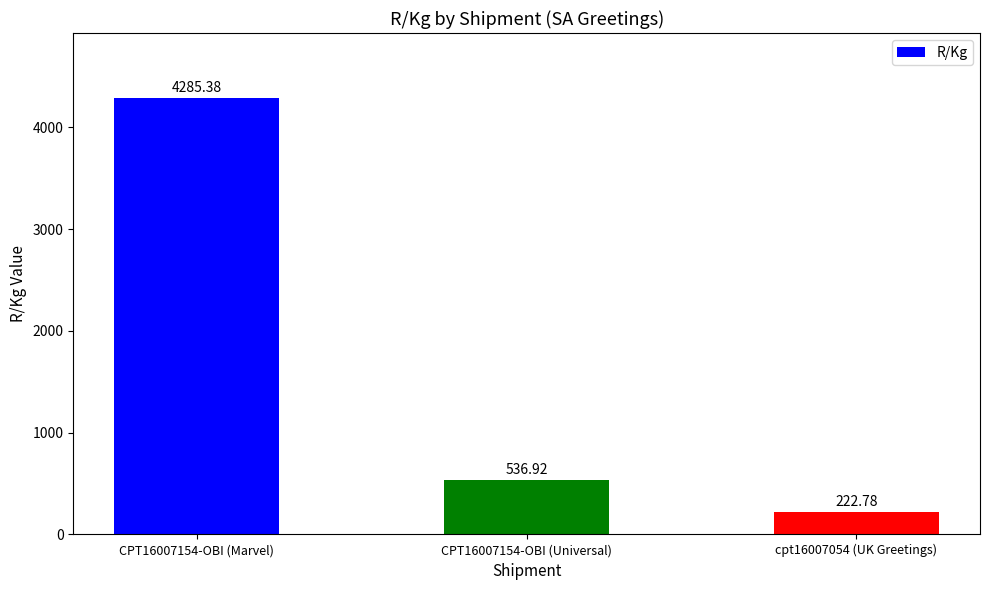

Which has a higher value, CPT16007154-OBI (Universal) or CPT16007154-OBI (Marvel)?

CPT16007154-OBI (Marvel)